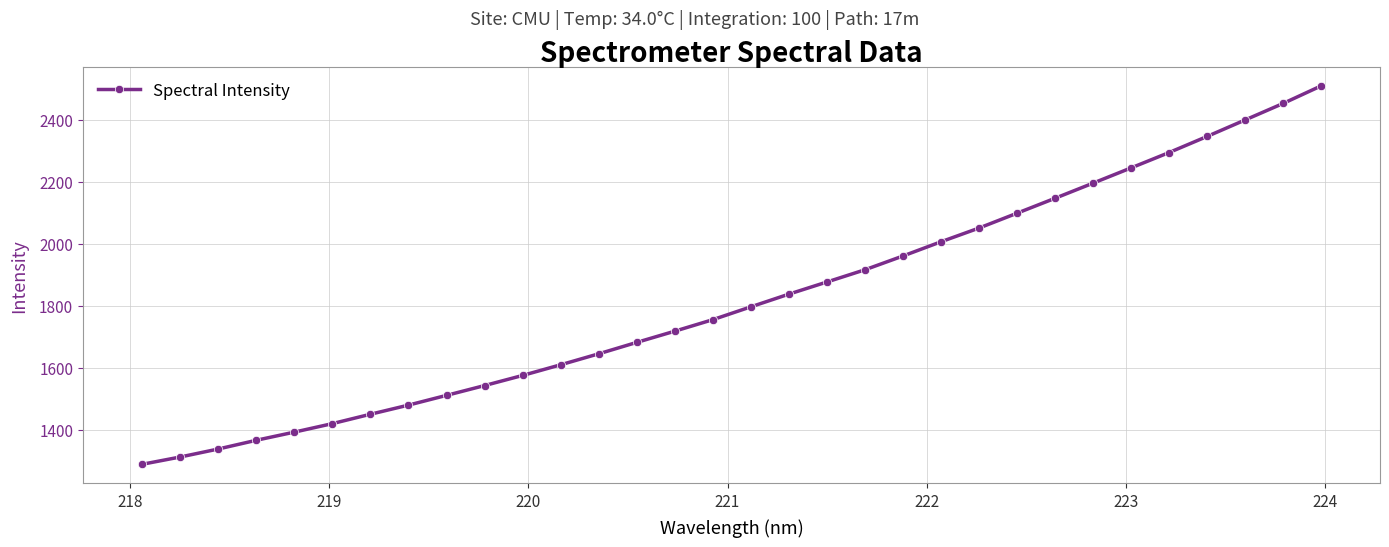

Is this an area chart (filled region under the line)?

No